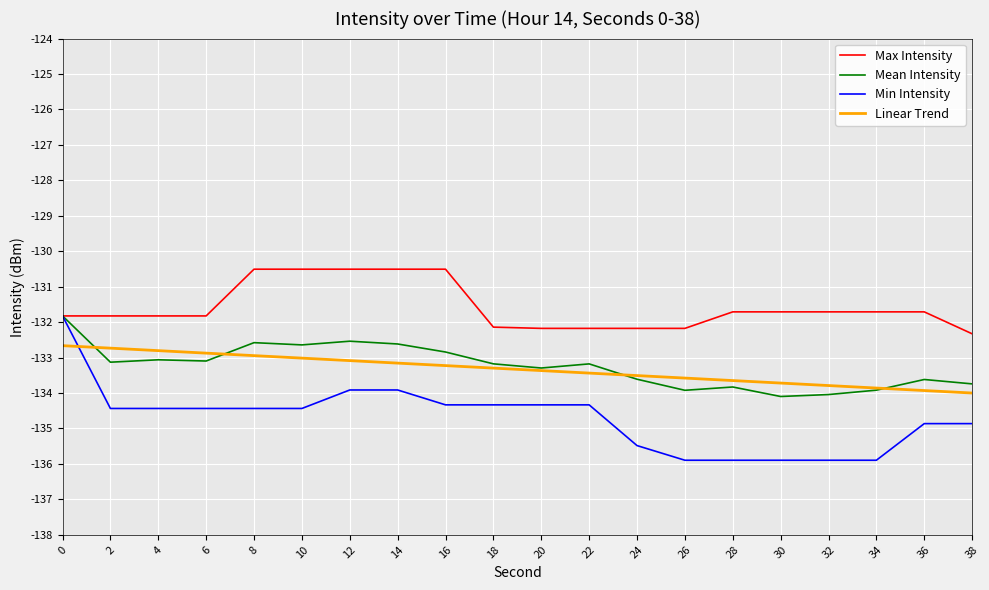

What is the minimum value for Min Intensity?

-135.9